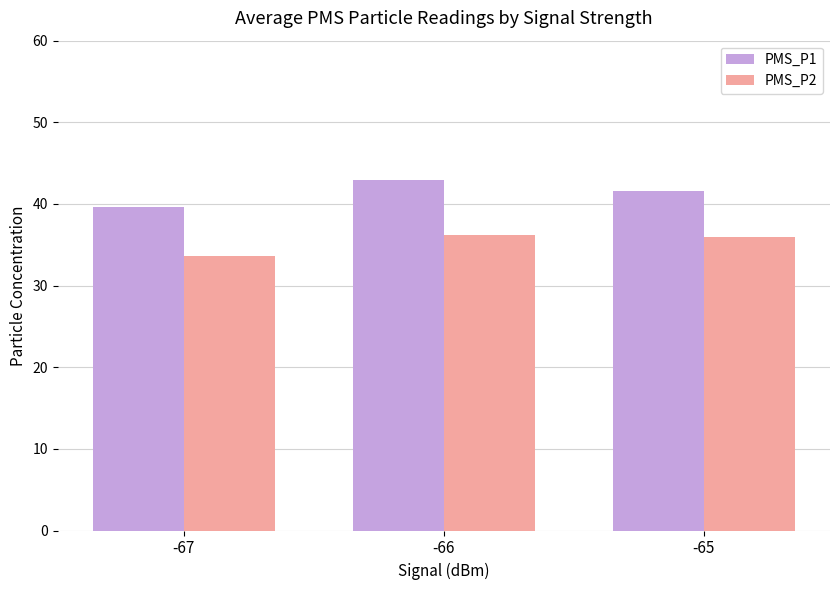

How many groups of bars are there?

3